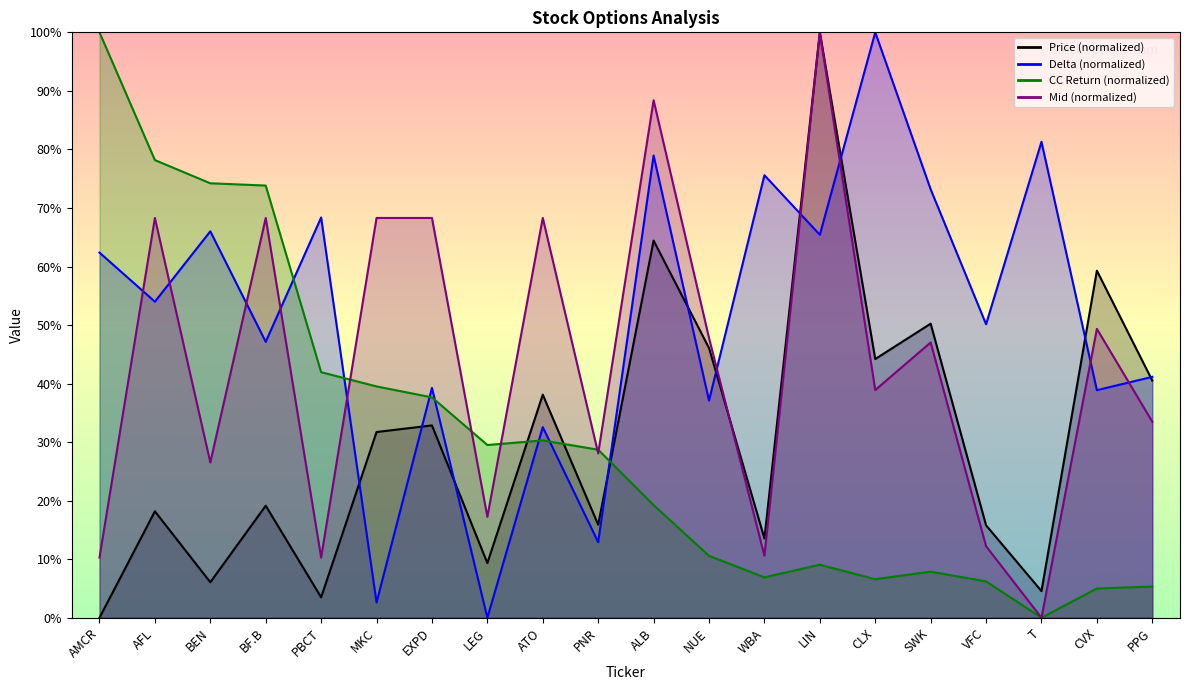

How many times do CC Return and Delta cross each other?

7